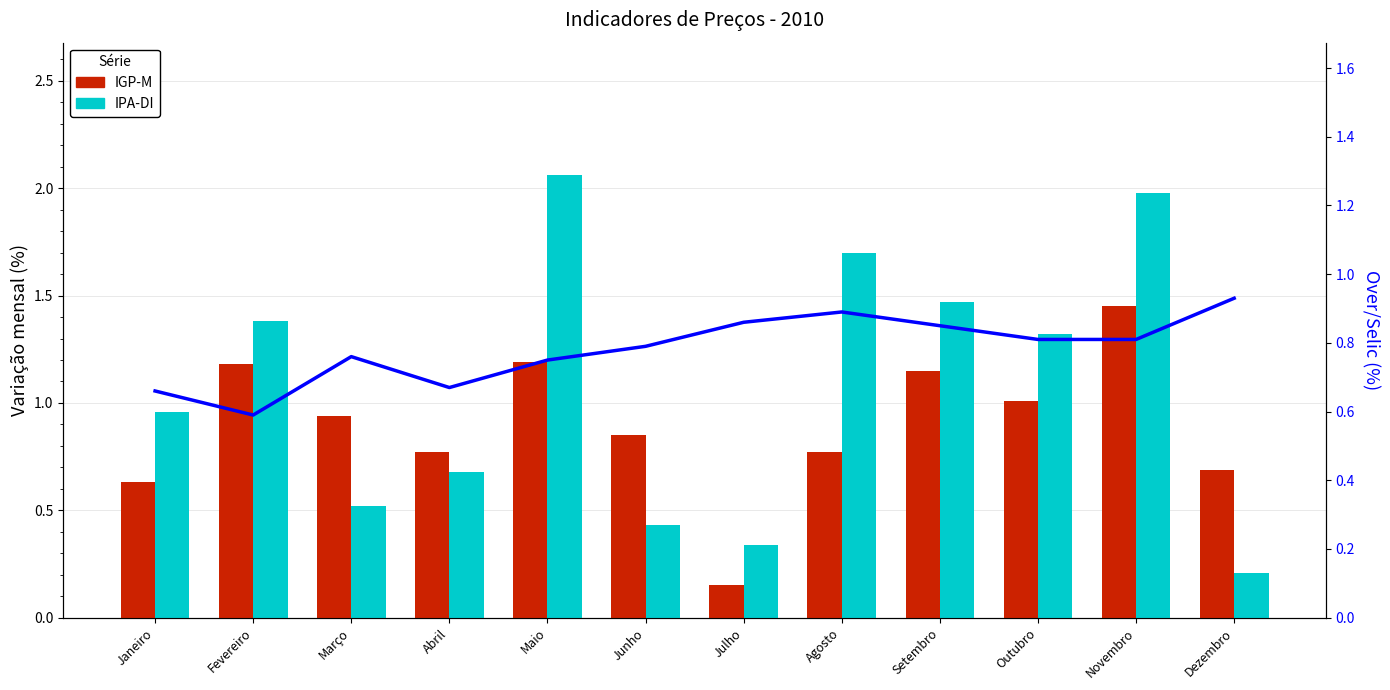

At which label does IPA-DI first exceed 1?

Fevereiro